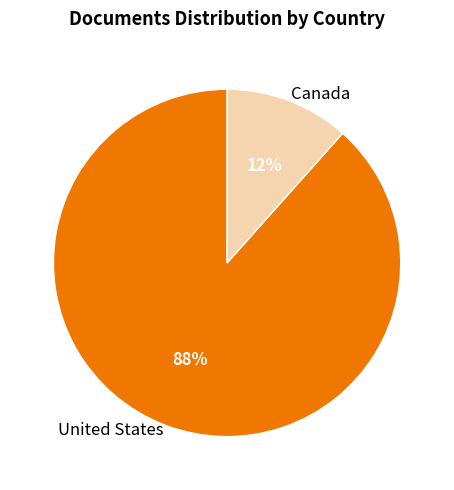

To the nearest percent, what is the average slice percentage?

50%